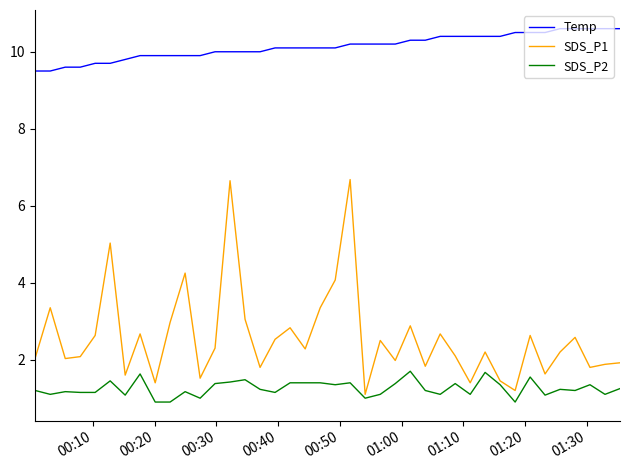

Does the chart have visible grid lines?

No